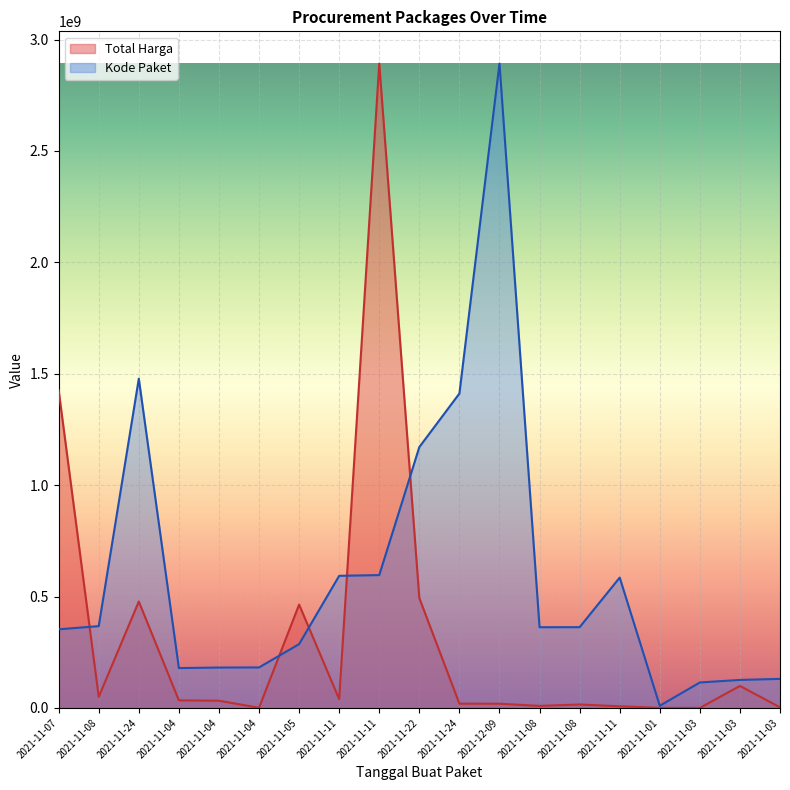

How many data points in Kode Paket are less than 362301859?

9